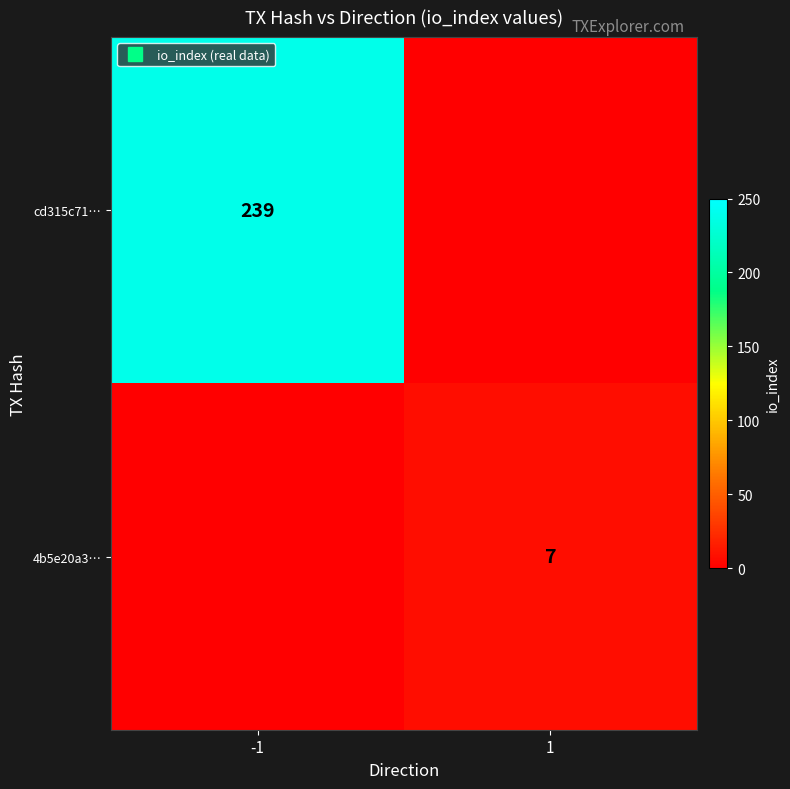

What is the spread (max minus min) of values at io_index?

232